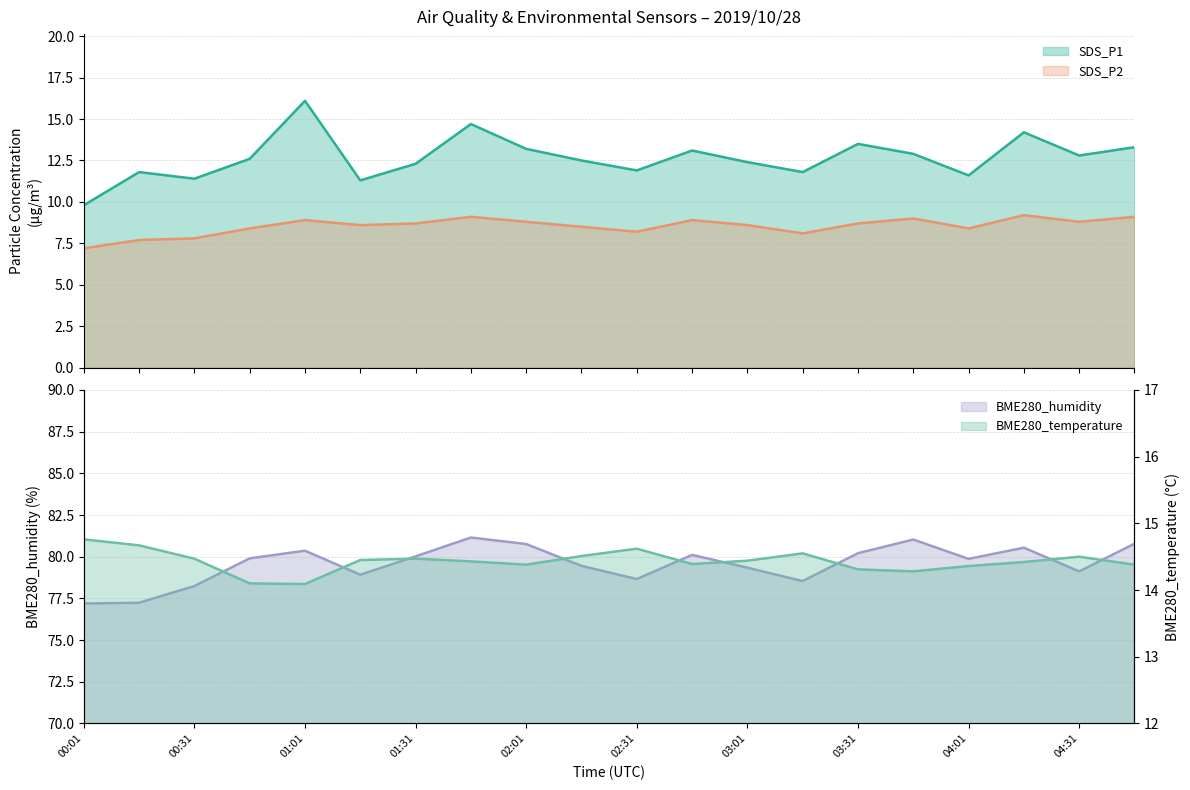

True or false: SDS_P2 and SDS_P1 cross at least once.

False